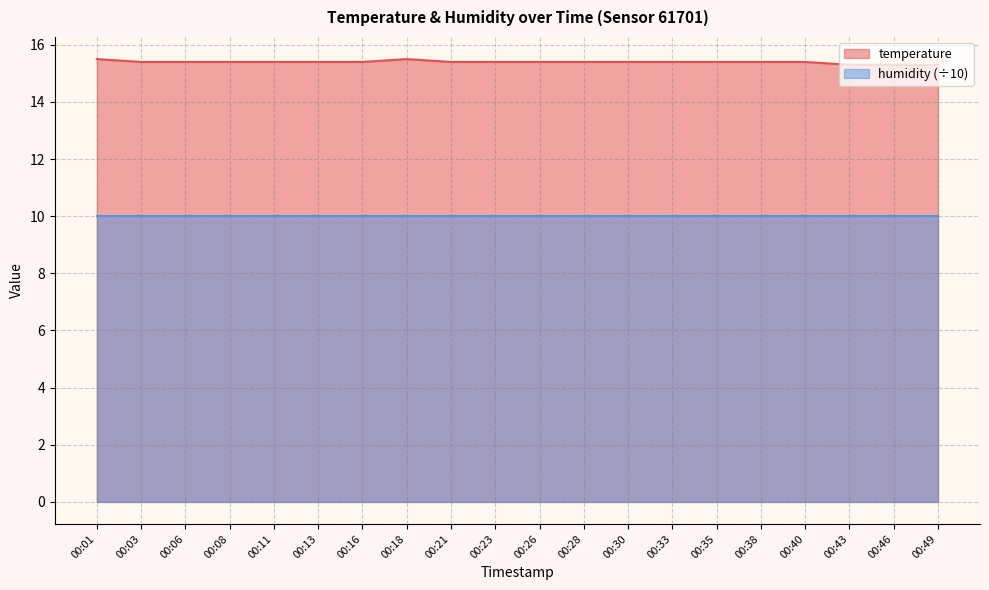

List the labels in order of value, largest first.

00:01, 00:18, 00:03, 00:06, 00:08, 00:11, 00:13, 00:16, 00:21, 00:23, 00:26, 00:28, 00:30, 00:33, 00:35, 00:38, 00:40, 00:43, 00:46, 00:49